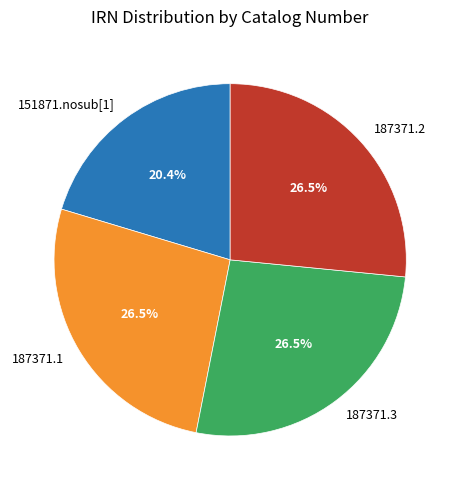

Is there a majority slice in this chart?

No